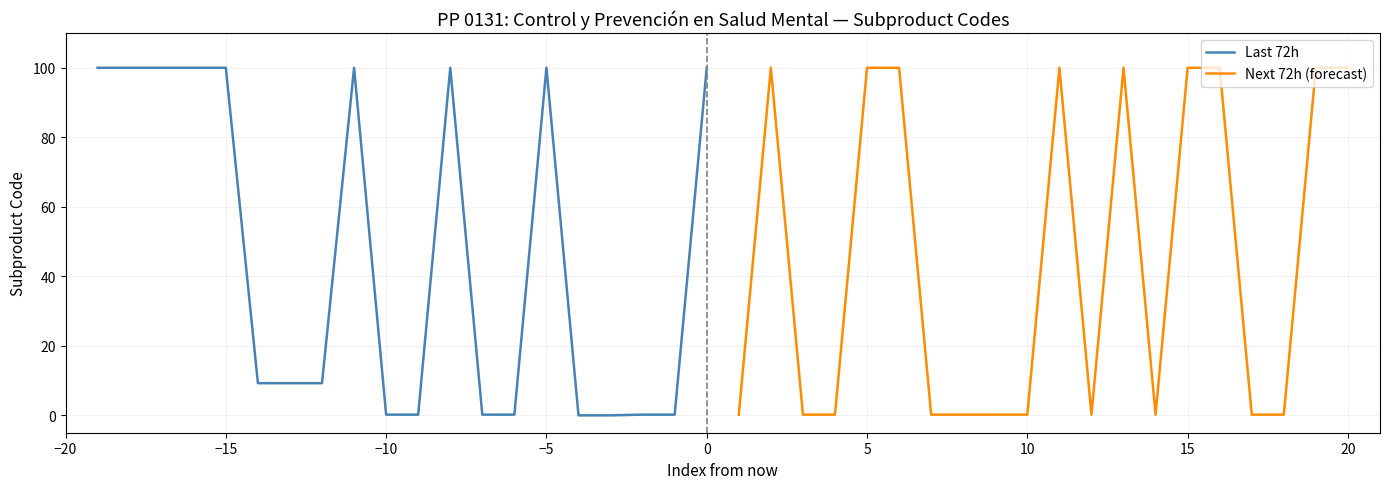

What is the maximum value for Last 72h?

100.0